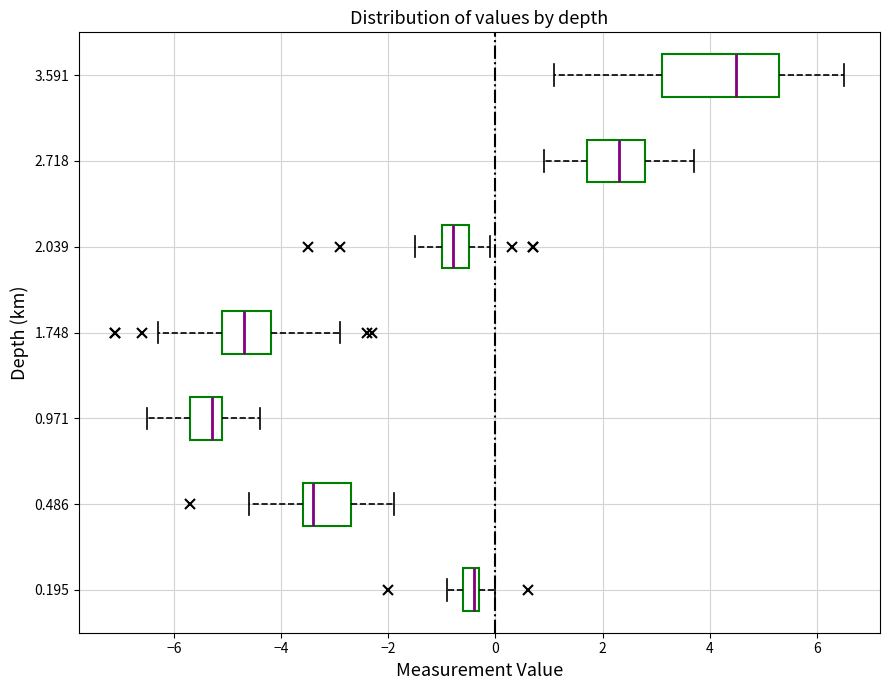

Where is the left edge of the box at y = 1.748 on the x-axis? The values are not printed on the chart, so give them approximately, as read against the axis.

-5.0